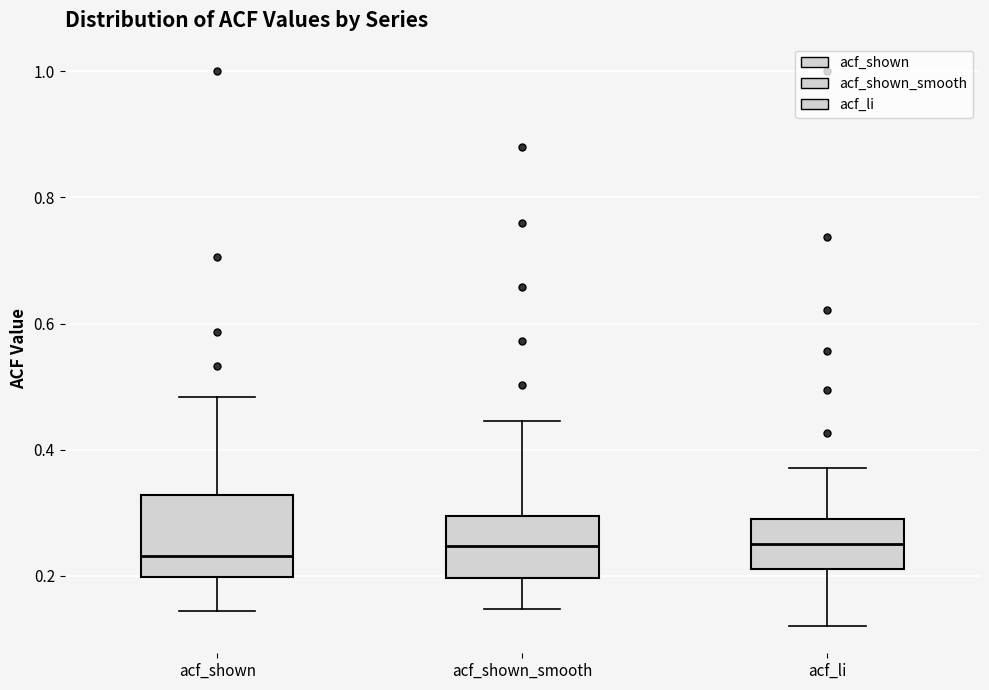

Which box is the tallest, from its lower edge to its upper edge?

acf_shown